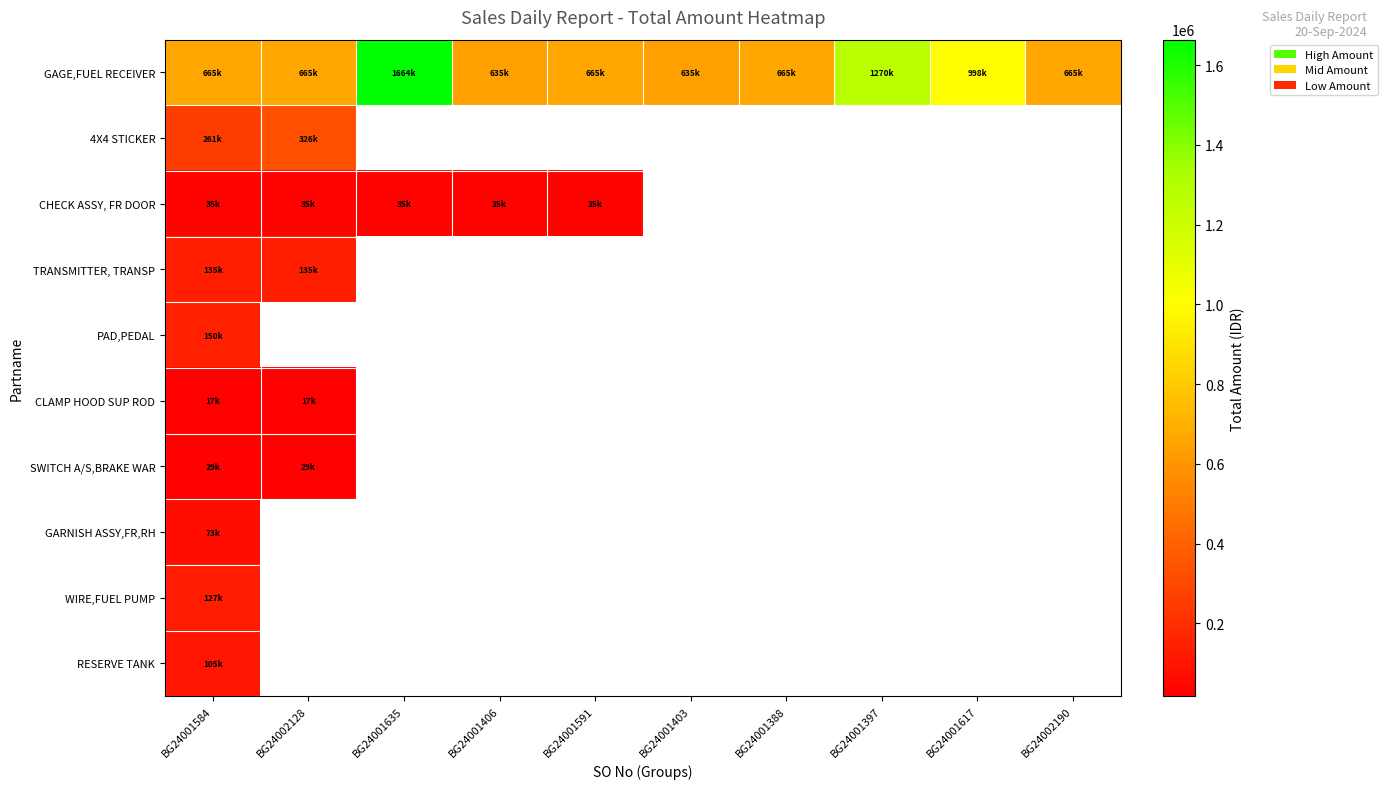

At how many categories does at least one series exceed 793087?

3